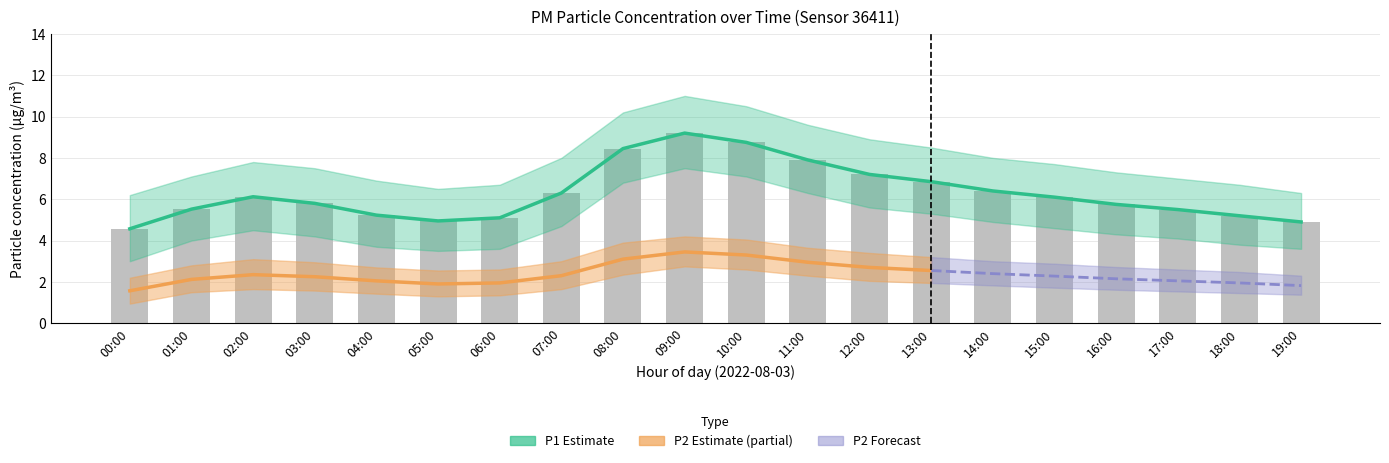

What is the sum of the P2_lower values at 09:00 and 02:00?

4.4